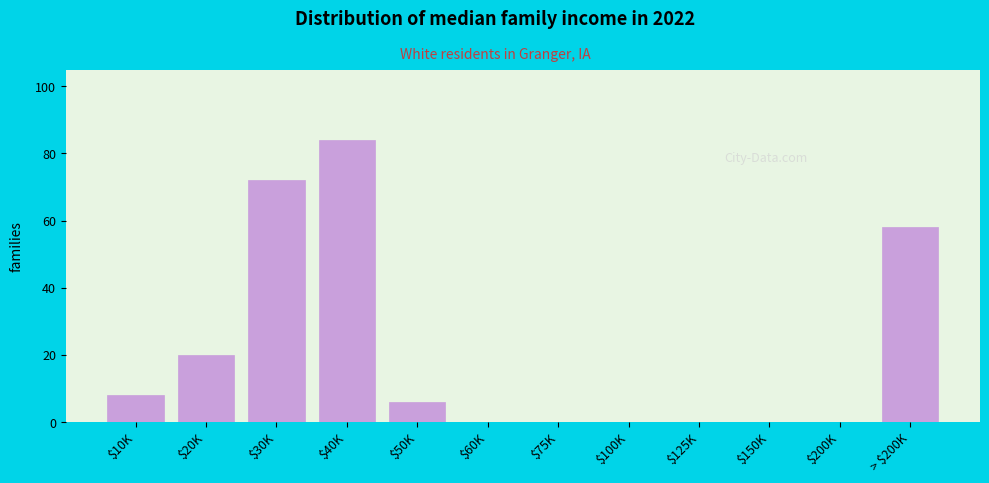

At which label is the value closest to 42?

> $200K